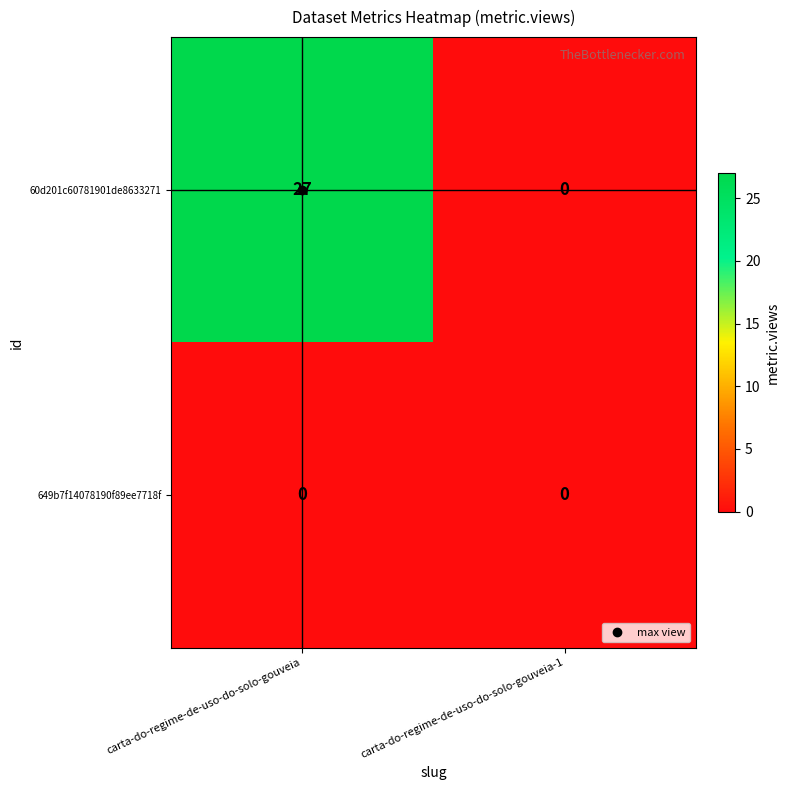

At which label is 60d201c60781901de8633271 closest to 13?

carta-do-regime-de-uso-do-solo-gouveia-1